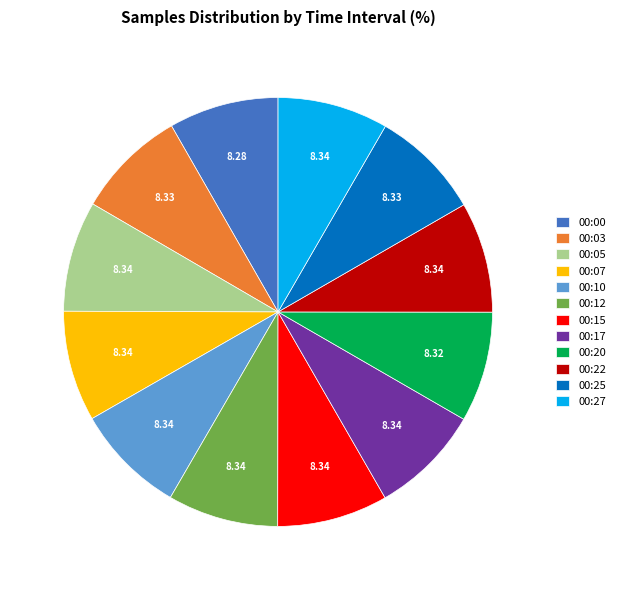

Is the sum of 00:22 and 00:10 greater than half?

No